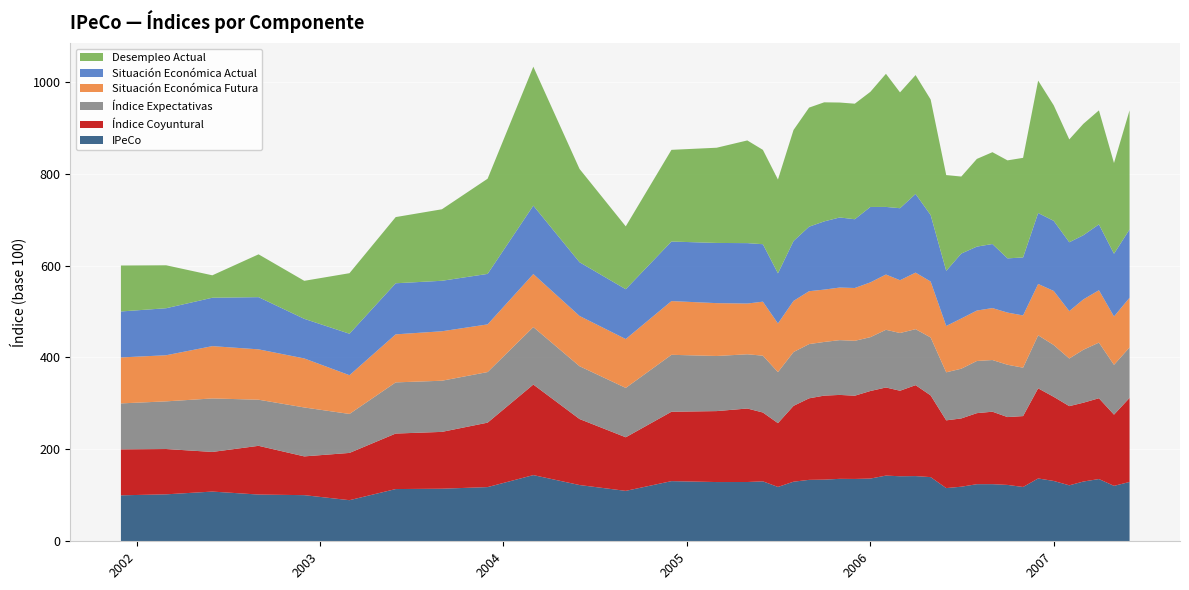

Reading left to right, list all the values displayed in this chart.

IPeCo: 100.0	102.2	108.2	101.7	100.4	89.4	113.6	114.4	117.9	144.0	122.4	109.7	130.9	128.9	129.0	130.4	118.2	129.7	133.6	134.1	135.9	135.6	136.5	142.9	141.5	141.9	139.6	115.7	118.8	124.2	124.3	122.6	118.2	136.7	131.3	121.7	130.0	135.4	120.6	129.1
Índice Coyuntural: 100.0	98.6	86.2	106.0	84.3	102.8	120.8	123.6	140.2	197.0	143.6	116.6	151.0	154.4	159.9	149.8	138.8	165.0	177.4	182.8	182.6	181.1	190.5	191.7	186.0	197.8	177.8	147.4	148.5	154.6	157.6	147.6	154.2	196.1	183.0	172.3	171.5	175.8	154.9	182.9
Índice Expectativas: 100.0	103.7	116.4	100.3	106.5	84.8	111.3	111.3	110.1	125.1	114.9	107.4	123.9	119.9	118.0	123.7	111.1	117.1	118.0	116.8	119.2	119.4	117.1	125.5	125.6	121.8	126.0	104.5	108.2	113.5	112.4	113.8	105.3	115.4	112.7	103.6	115.2	121.1	108.4	109.8
Situación Económica Futura: 100.0	100.3	113.8	109.6	106.6	84.3	104.5	107.6	103.7	115.3	109.3	106.3	116.9	115.0	110.4	117.5	105.8	111.3	115.0	113.9	114.4	114.9	119.2	120.2	114.8	123.0	121.6	100.8	109.2	109.7	113.0	113.5	113.6	111.6	117.6	103.2	109.5	113.9	105.1	108.0
Situación Económica Actual: 100.0	102.3	105.3	113.6	86.2	90.2	111.1	109.9	109.8	148.9	116.9	108.4	129.6	131.0	131.4	125.0	109.2	130.2	140.4	148.4	152.5	149.6	164.1	147.1	156.7	171.1	144.7	119.9	141.3	139.1	139.4	117.9	126.1	154.4	152.5	149.7	139.6	143.3	136.5	148.6
Desempleo Actual: 100.0	93.4	48.8	93.1	82.7	131.7	144.0	155.6	207.1	302.2	203.0	136.8	199.5	207.1	223.4	205.3	204.1	241.6	259.1	259.1	250.1	251.4	250.5	289.6	252.0	258.6	251.4	208.4	167.5	190.8	199.8	213.2	216.7	288.1	251.4	223.8	242.3	248.0	197.4	259.1